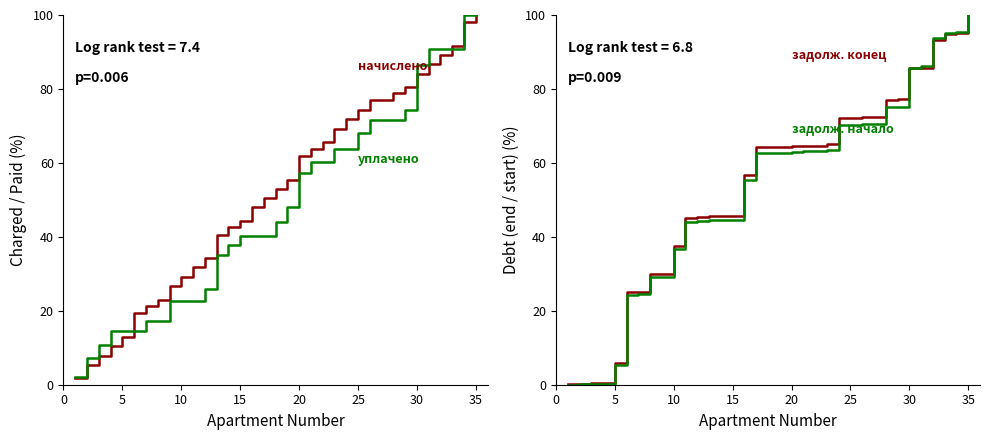

Reading left to right, extract all data points from this chart.

начислено: 1.8	5.3	7.8	10.3	12.9	19.3	21.2	23.0	26.7	29.2	31.7	34.2	40.6	42.6	44.3	48.0	50.4	52.9	55.5	61.9	63.9	65.6	69.3	71.8	74.4	76.9	76.9	78.8	80.6	84.2	86.7	89.2	91.7	98.0	100.0
уплачено: 2.1	7.2	10.8	14.5	14.5	14.5	17.3	17.3	22.6	22.6	22.6	25.8	35.0	37.8	40.3	40.3	40.3	43.9	48.1	57.4	60.3	60.3	63.8	63.8	68.1	71.7	71.7	71.7	74.3	86.6	90.8	90.8	90.8	100.0	100.0
задолж. конец: 0.1	0.2	0.3	0.4	5.8	25.1	25.2	29.9	30.0	37.6	45.2	45.3	45.6	45.7	45.8	56.7	64.2	64.2	64.3	64.6	64.7	64.7	65.0	72.1	72.2	72.3	72.3	77.1	77.2	85.6	85.8	93.3	95.0	95.3	100.0
задолж. начало: 0.0	0.2	0.2	0.3	5.4	24.4	24.4	29.0	29.2	36.6	44.1	44.2	44.5	44.6	44.7	55.4	62.7	62.7	62.7	63.0	63.1	63.1	63.4	70.4	70.4	70.5	70.5	75.1	75.2	85.8	86.3	93.7	95.1	95.4	100.0